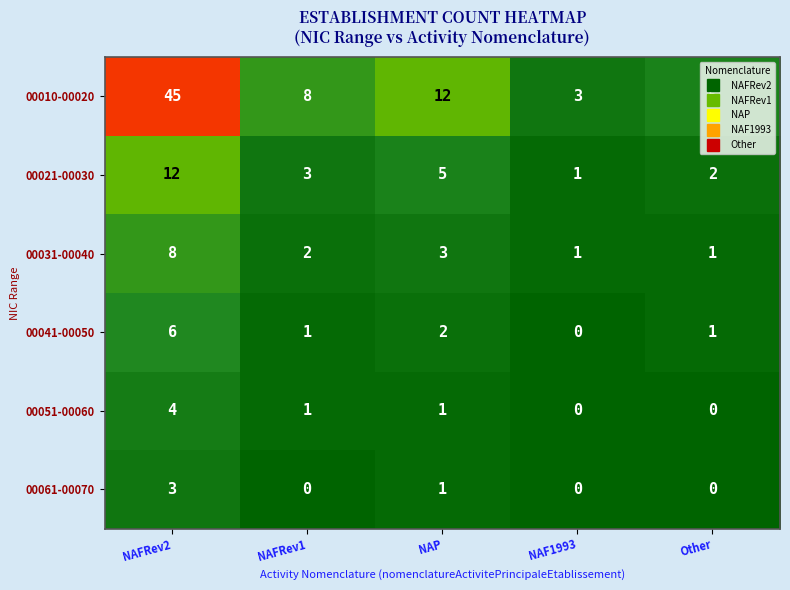

How many series are shown in this chart?

6